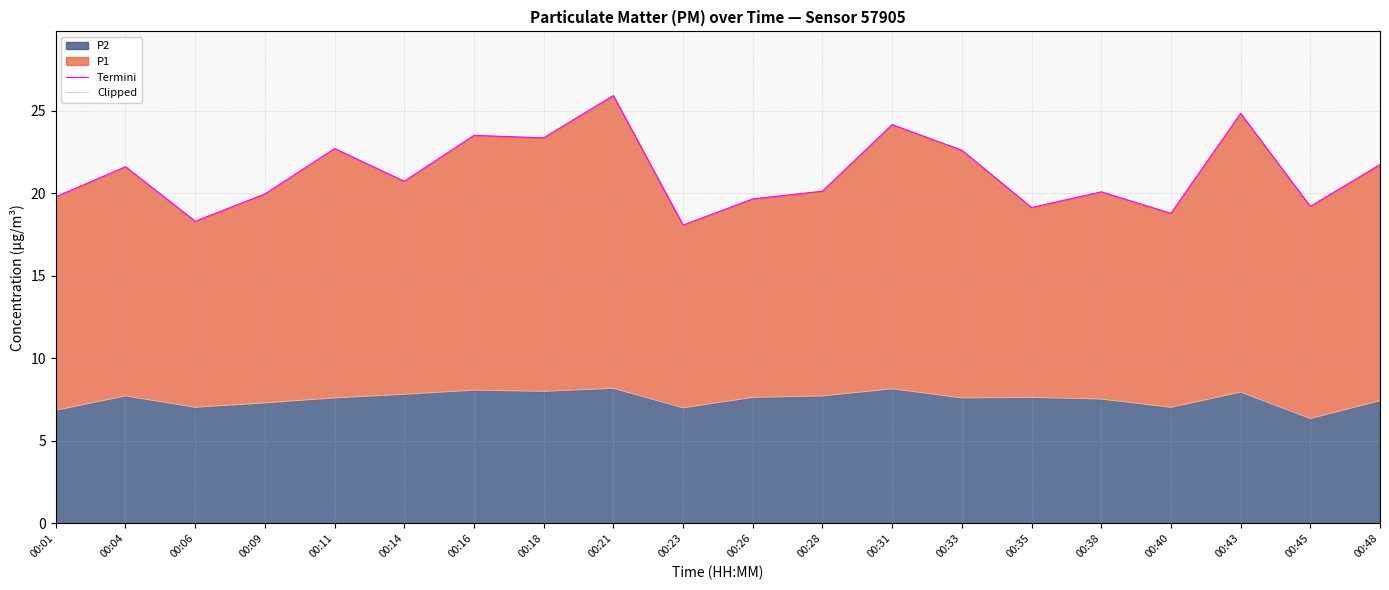

What is the difference between the second highest and minimum values in the Clipped series?

1.8